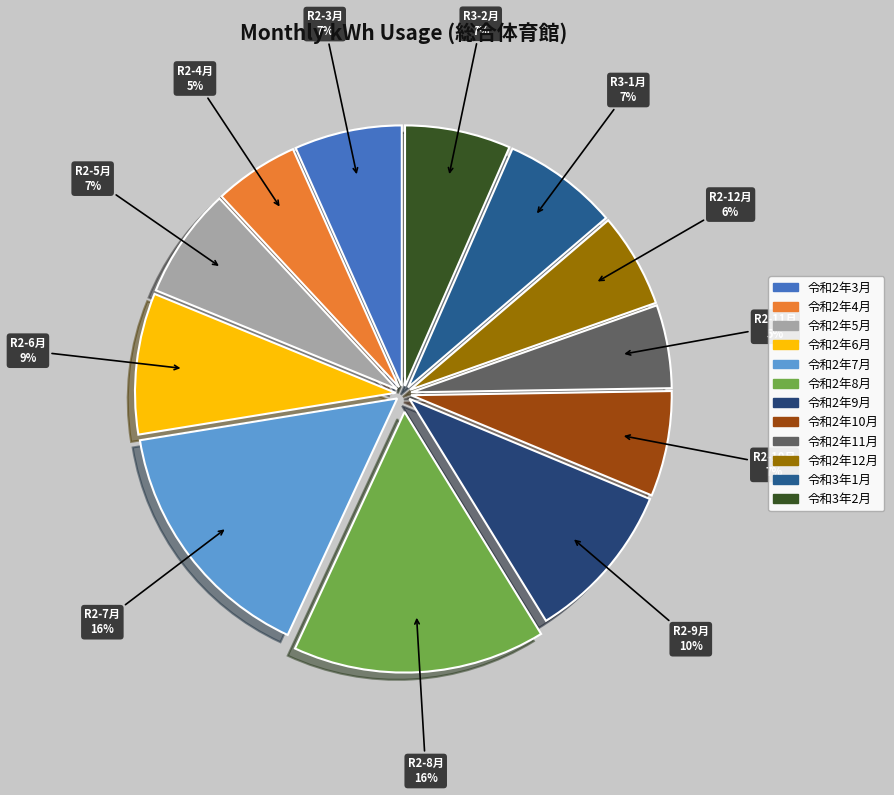

To the nearest percent, what portion does 令和2年6月 represent?

9%